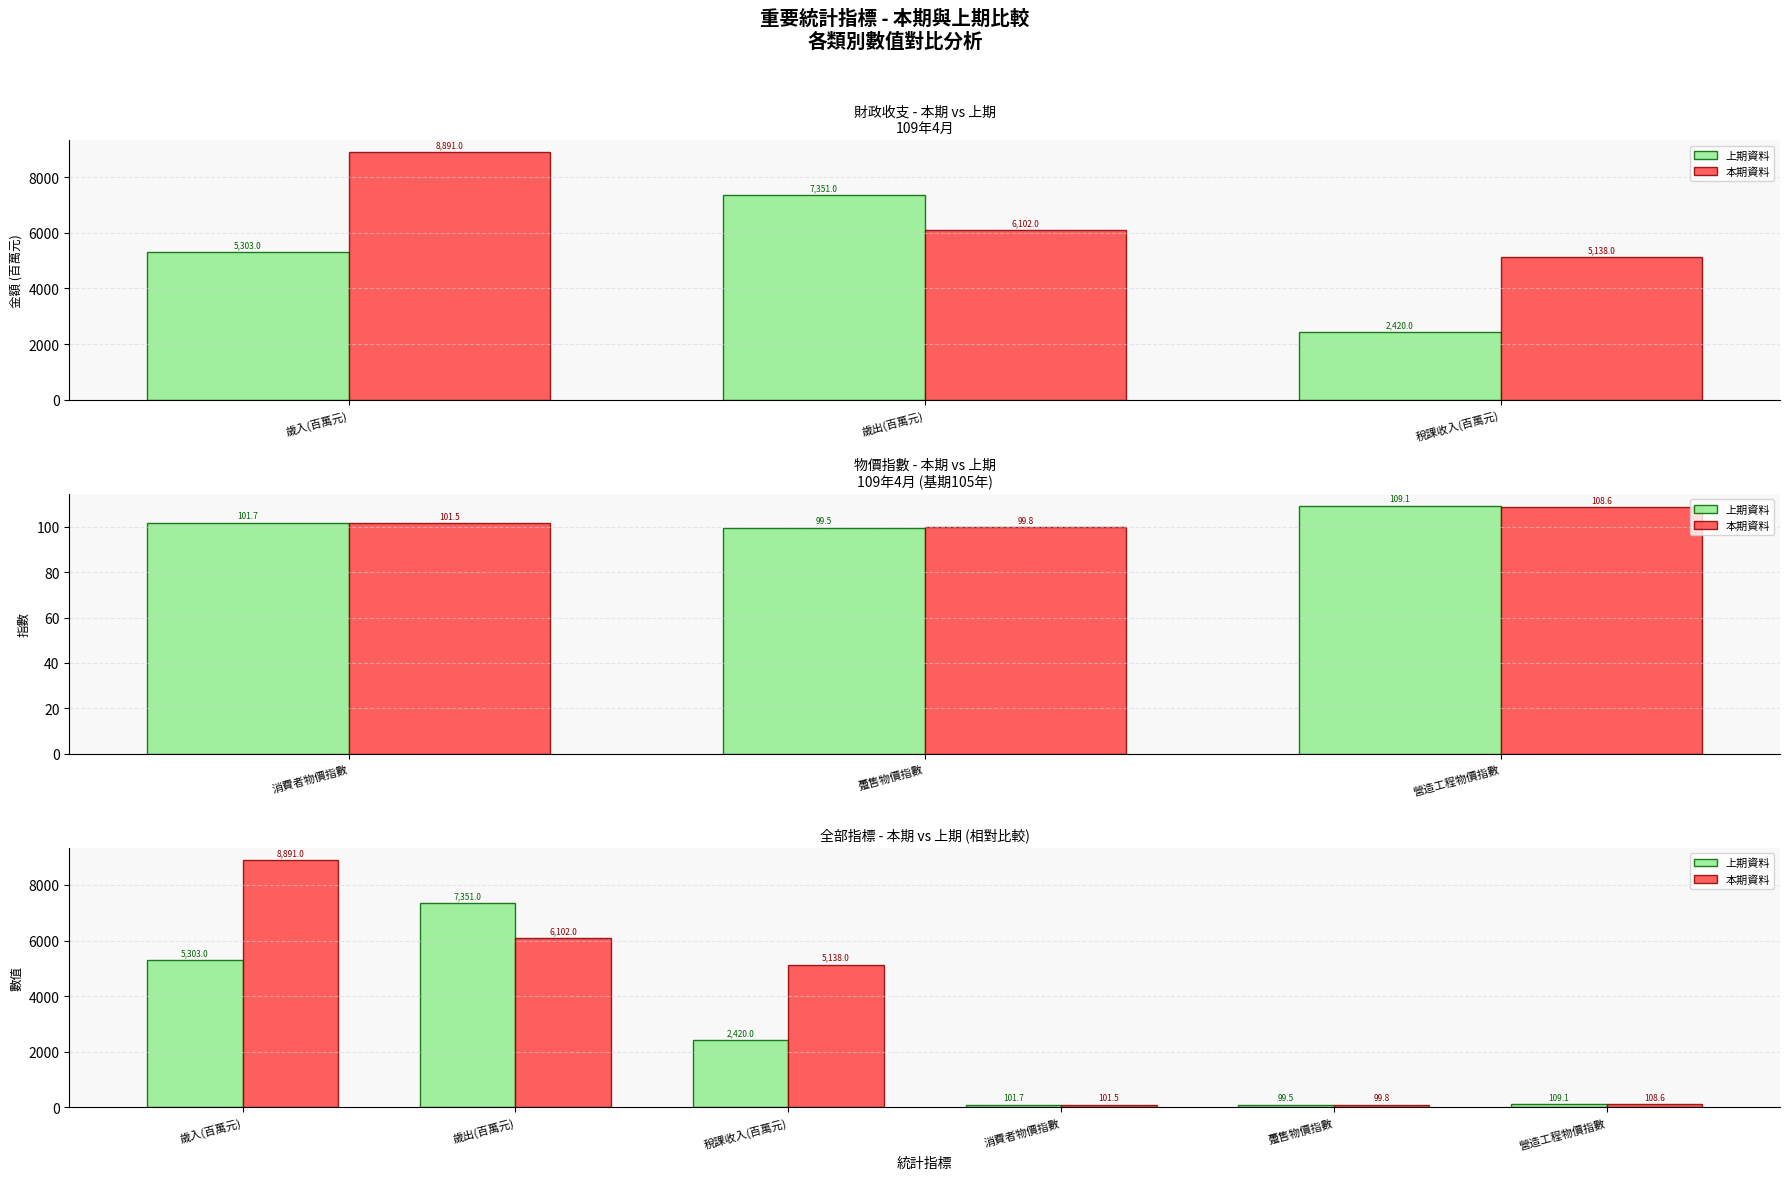

What is the difference between the maximum and minimum values in the 上期資料 series?

7251.4